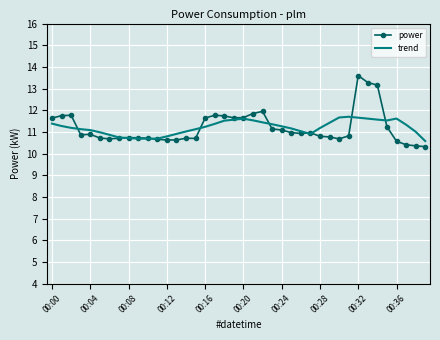

What is the smallest value displayed?

10.3